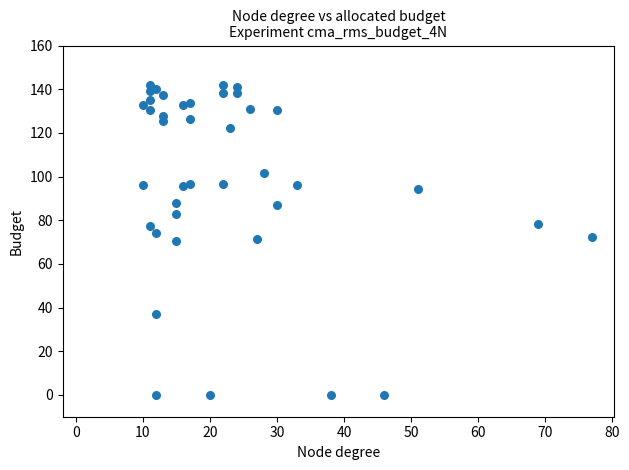

What is the range of X values (max minus min)?

67.0